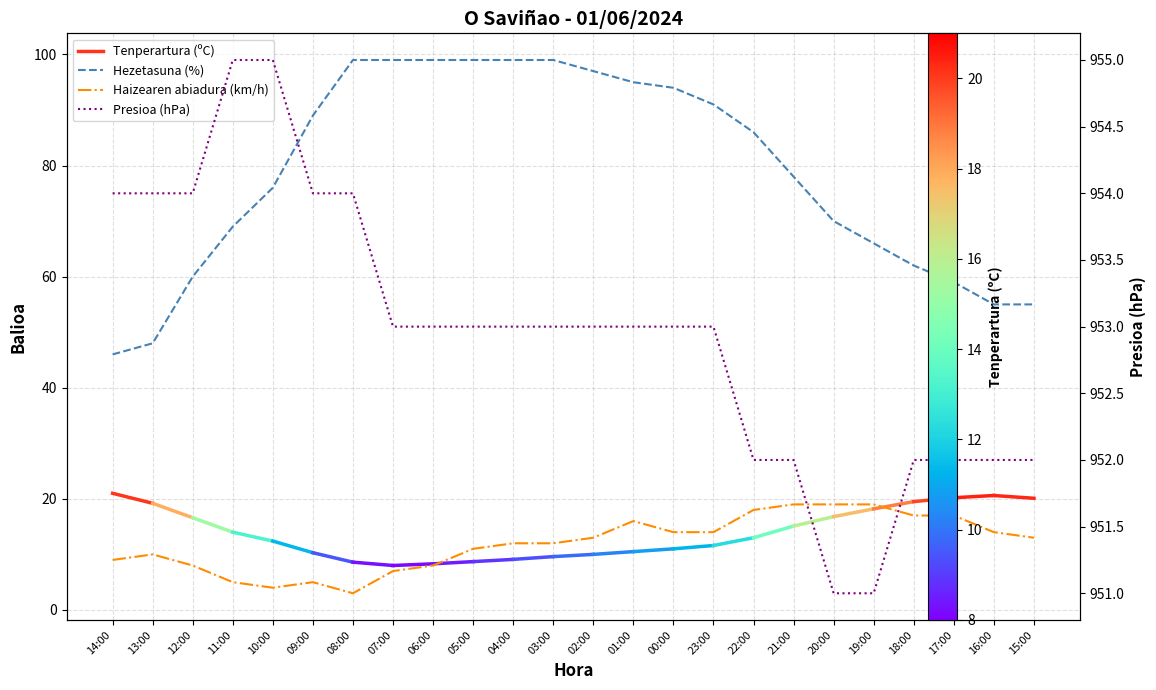

What is the label of the 20th point from the left?

19:00